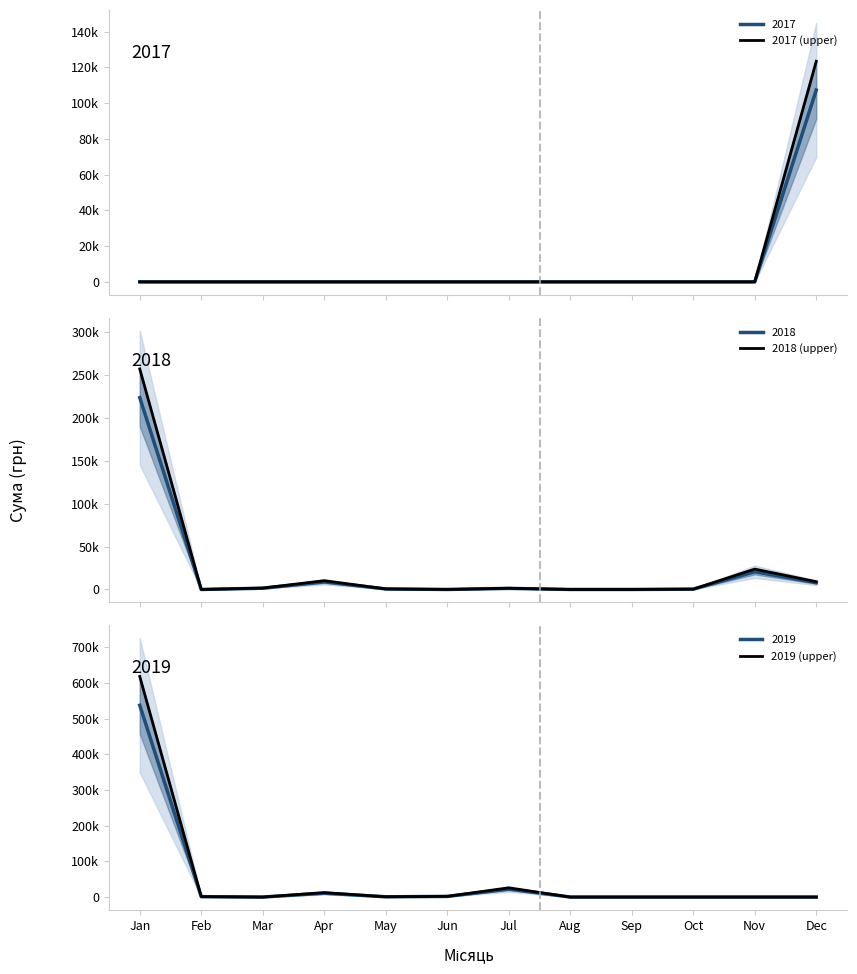

What is the greatest value displayed?

618615.7